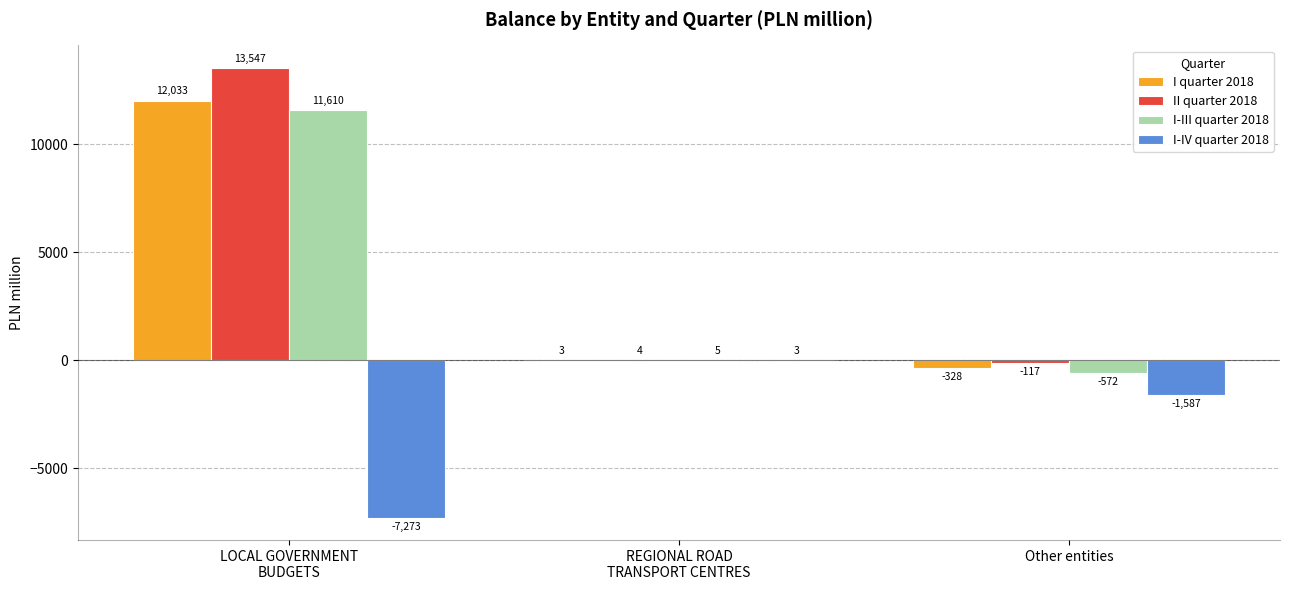

At which category does the chart reach its peak across all series?

LOCAL GOVERNMENT
BUDGETS